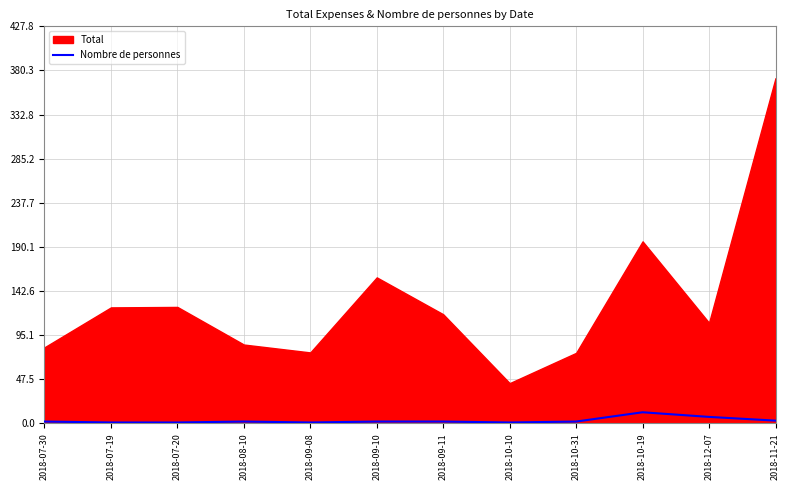

How many values are below 2?

4